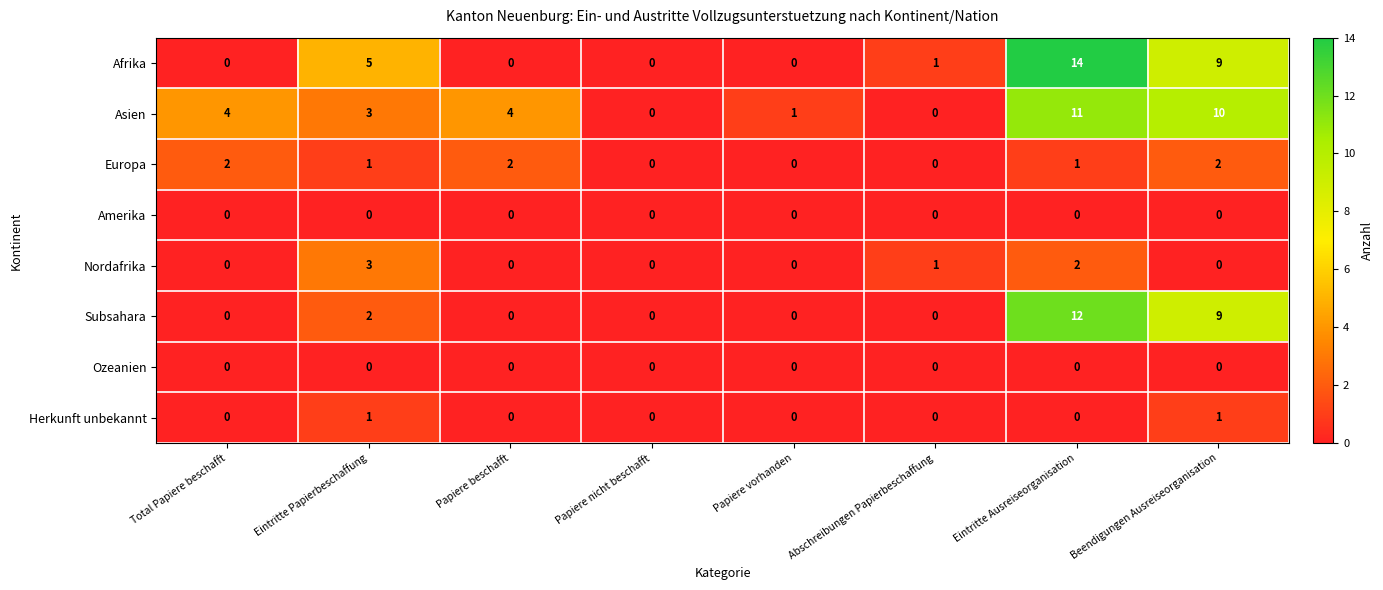

What is the average value of the Afrika series?

4